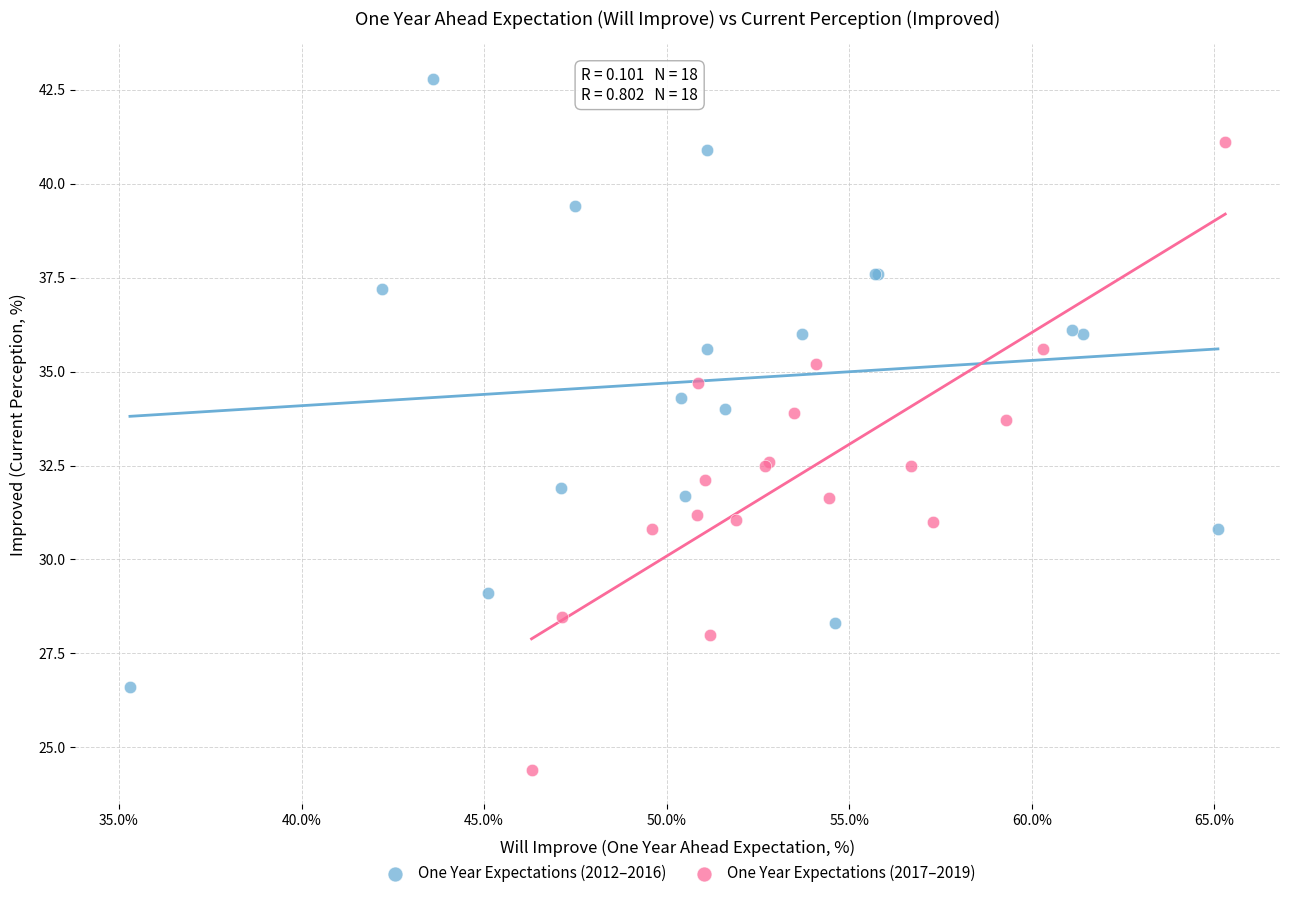

Which series contains the highest Y value?

One Year Expectations (2012–2016)